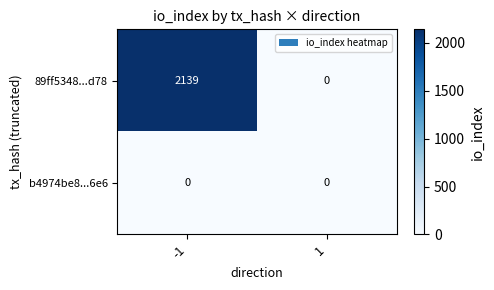

What is the difference between the highest and lowest values at -1?

2139